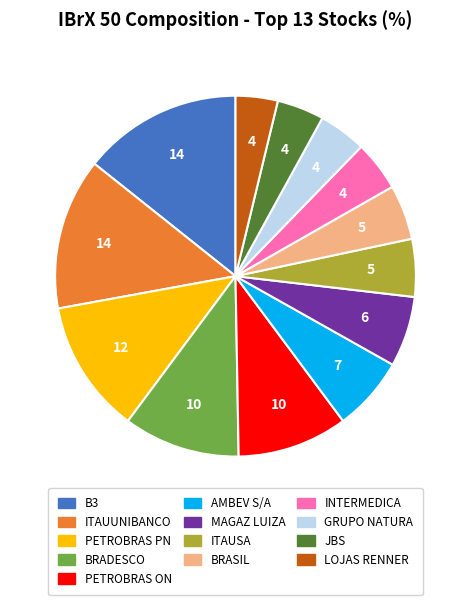

Which slice is the largest?

B3